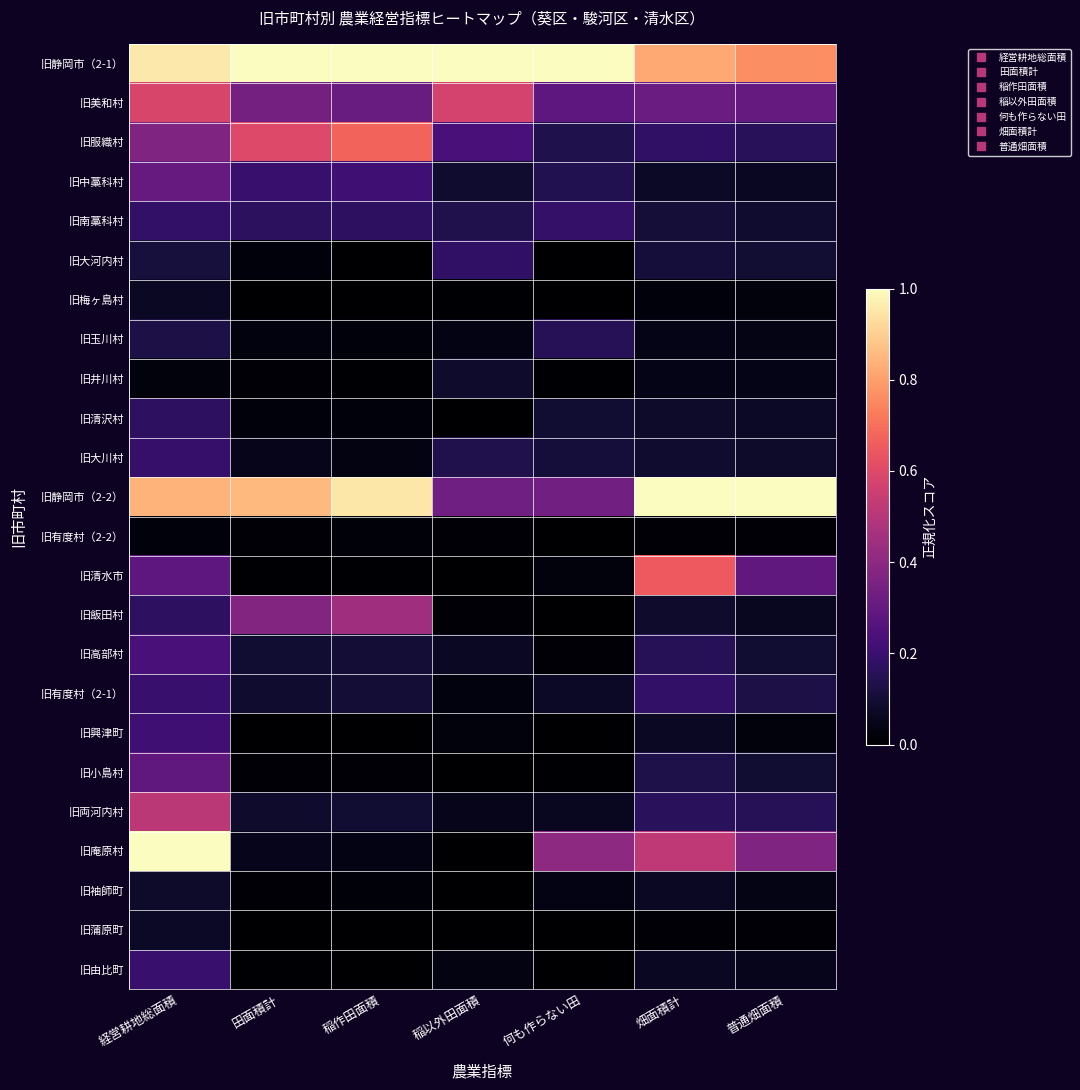

What is the greatest value displayed?

1.0